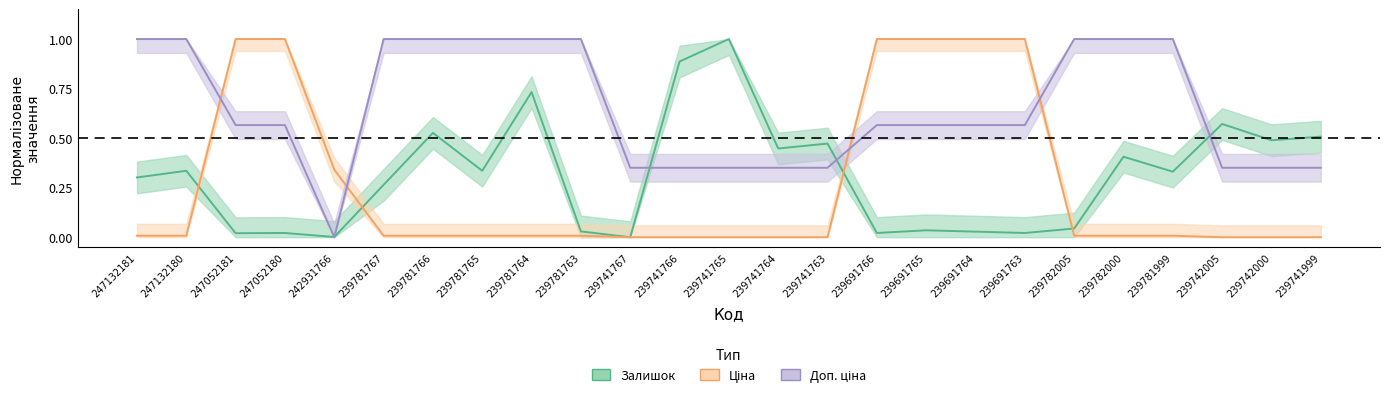

Which series has the largest total across all categories?

Доп. ціна